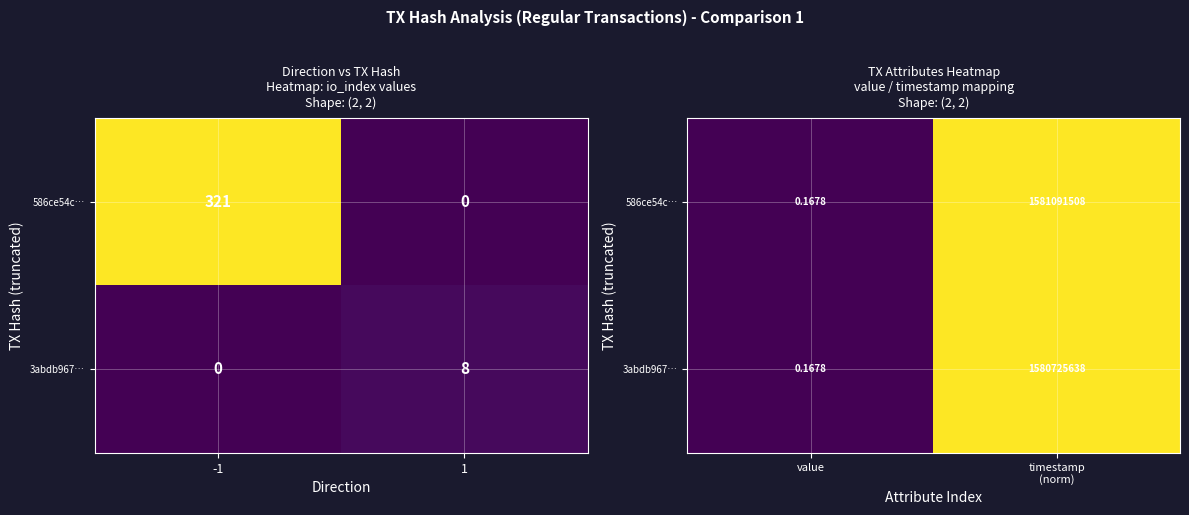

List the series in order of their peak value, highest first.

586ce54c…, 3abdb967…